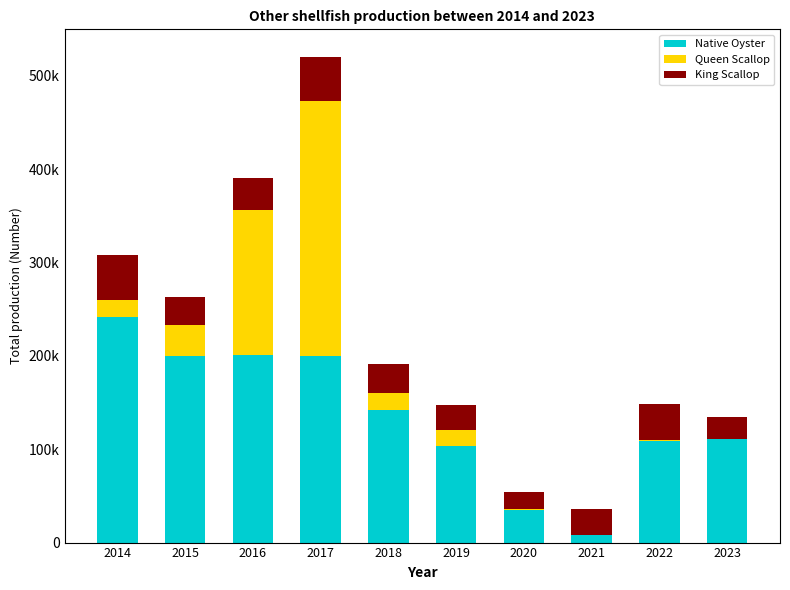

True or false: Native Oyster has a value of 148358 at 2022.

False